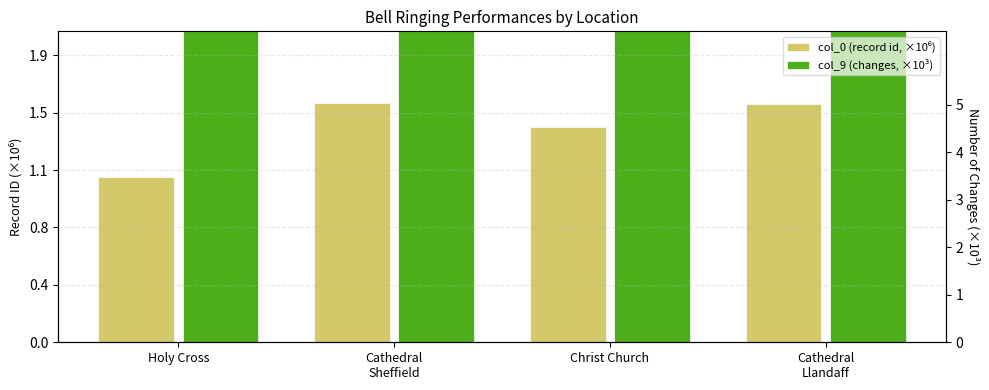

At Christ Church, list the series in order from largest to smallest.

col_9 (changes, ×10³), col_0 (record id, ×10⁶)